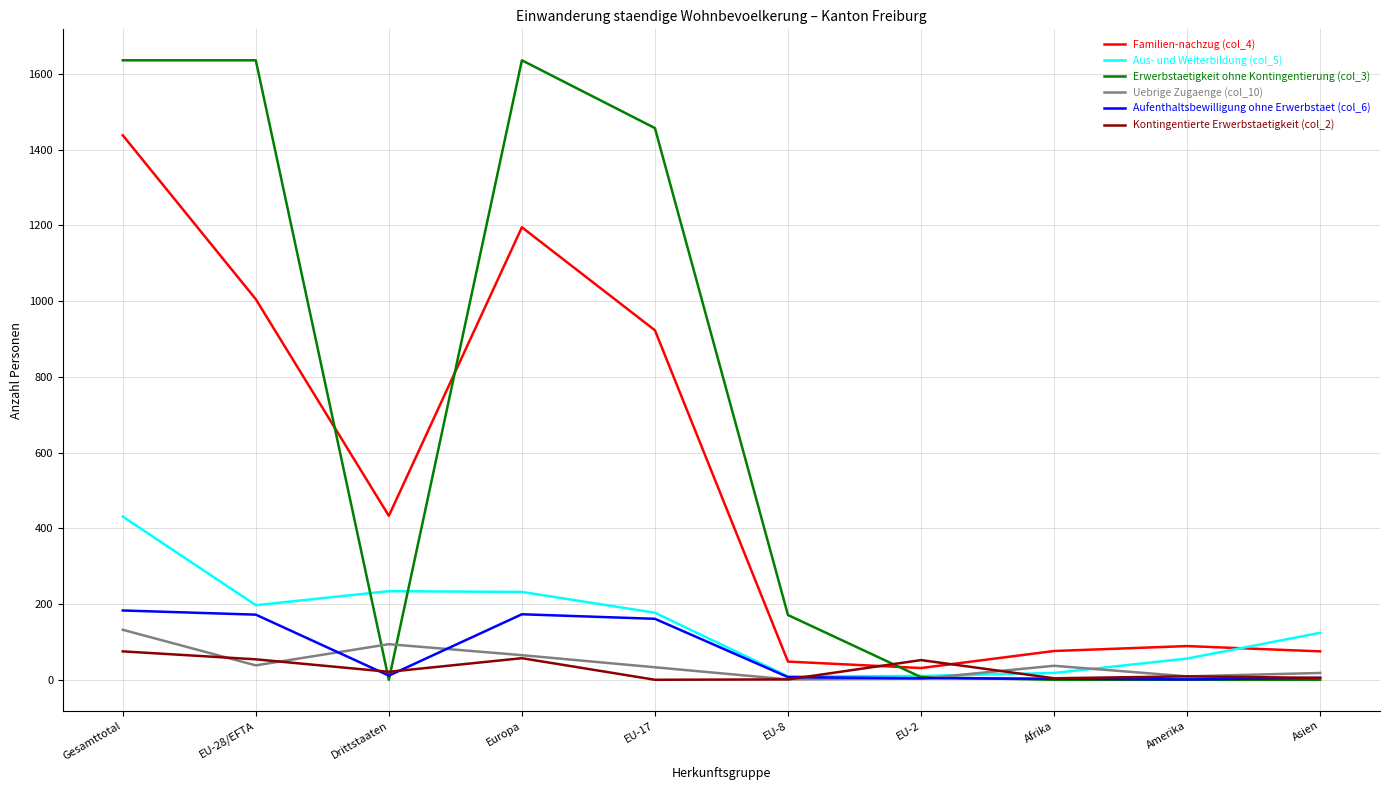

The Uebrige Zugaenge (col_10) series shows 37 at Afrika. True or false?

True